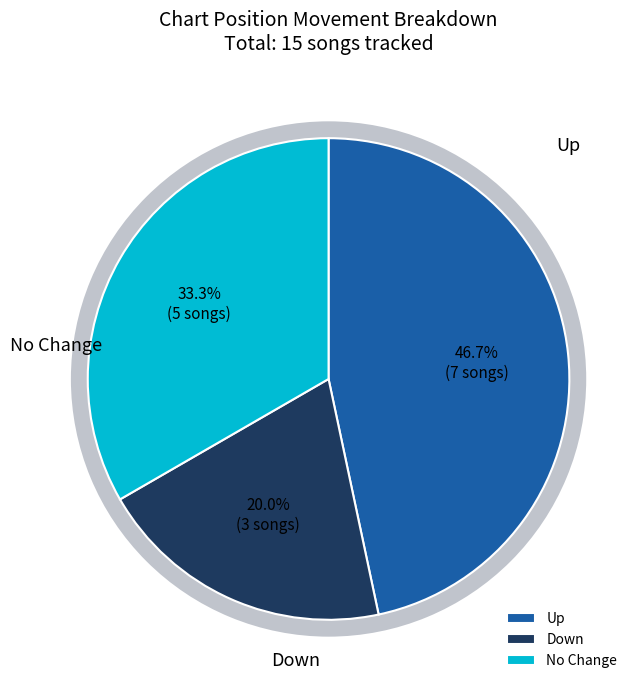

Does - account for over 50% of the chart?

No